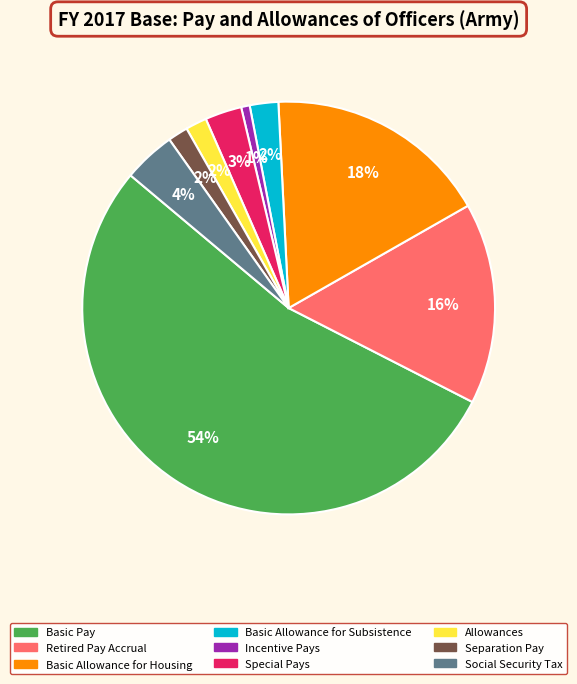

To the nearest percent, what is the difference between the Incentive Pays and Special Pays slice percentages?

2%